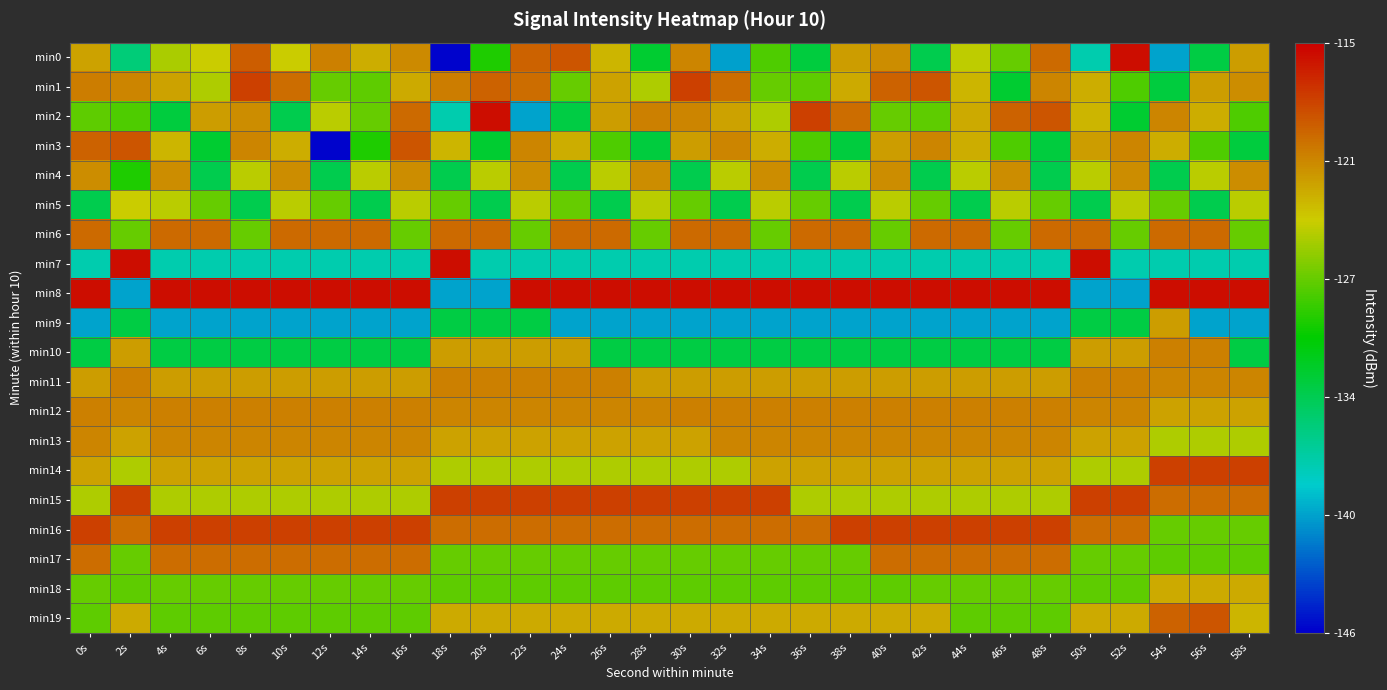

Which has a higher value, 58s or 26s?

58s